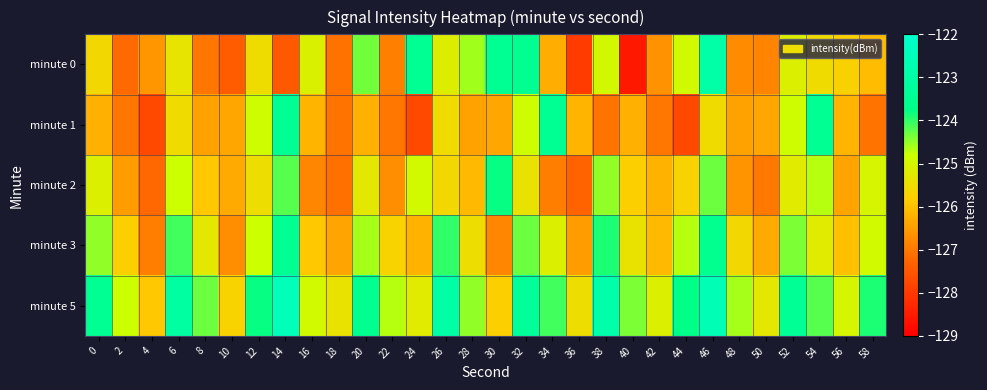

What is the spread (max minus min) of values at 8?

2.7